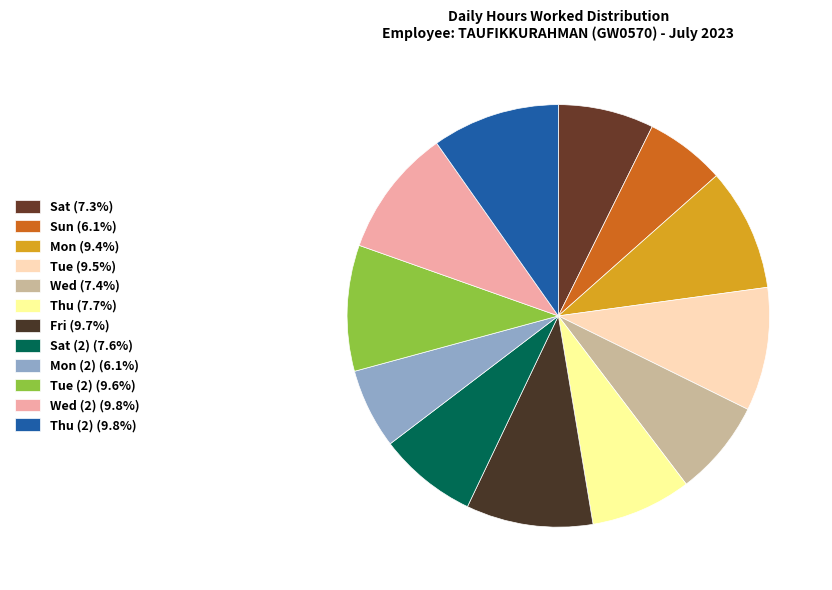

How many slices are in this pie chart?

12